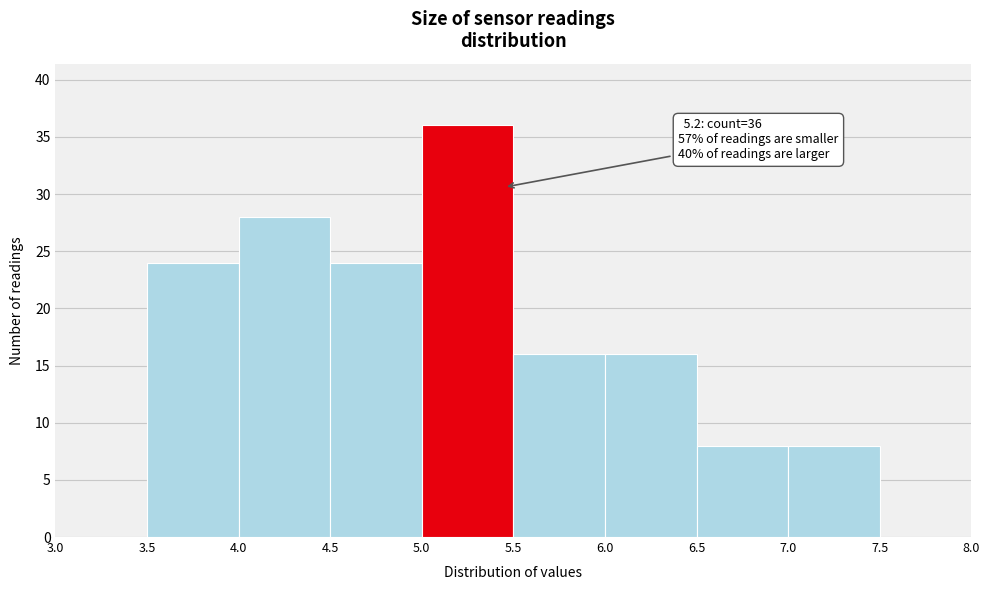

Which range on the x-axis has the tallest bar?

5.0 to 5.5